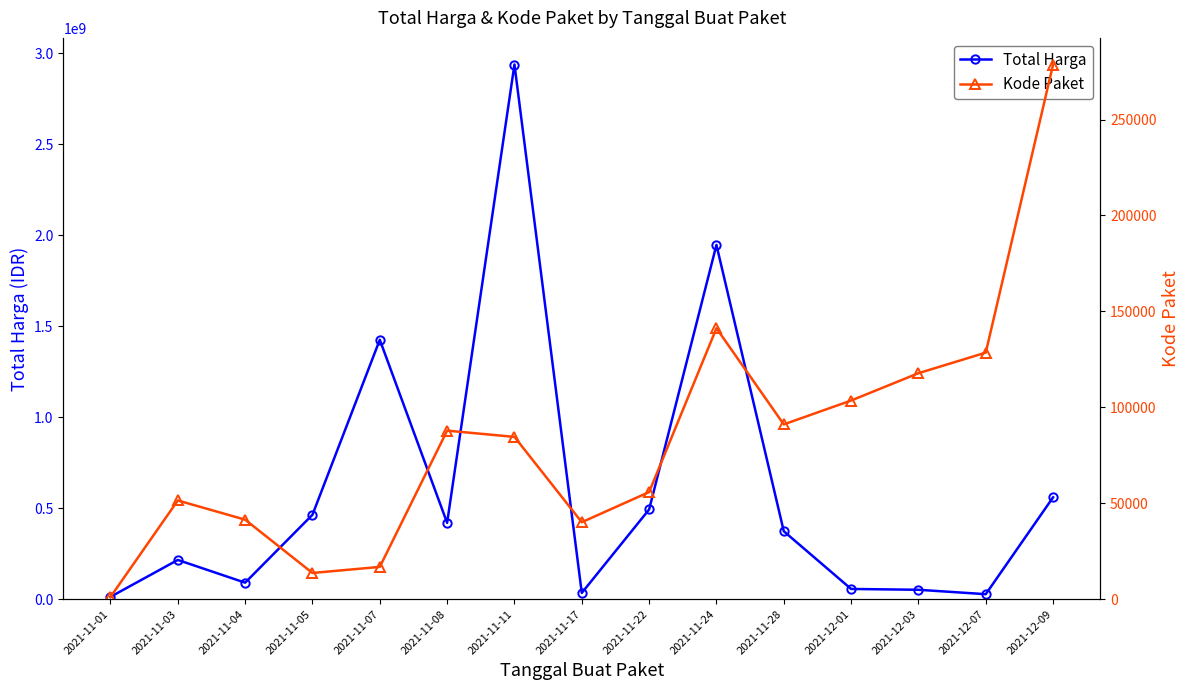

At which category does Kode Paket reach its first local valley?

2021-11-05